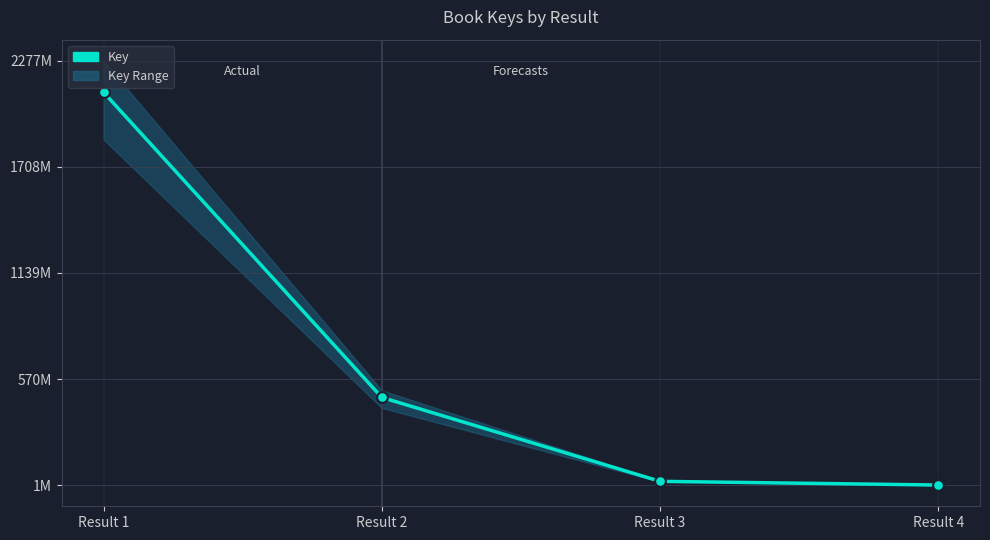

Approximately how many times larger is the value at Result 2 compared to Result 1?

0.2